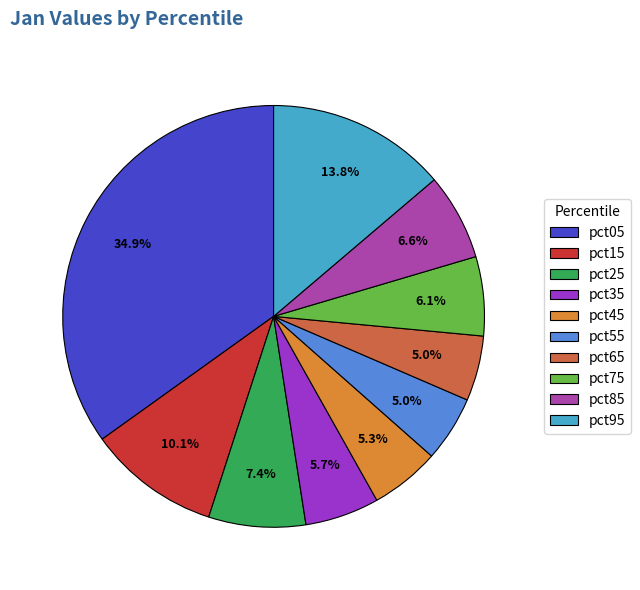

Which slice is the largest?

pct05